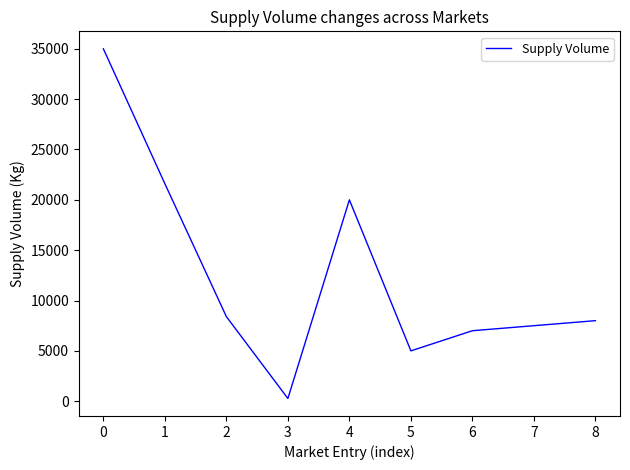

How many interior local valleys (lower than both neighbors) does the data have?

2